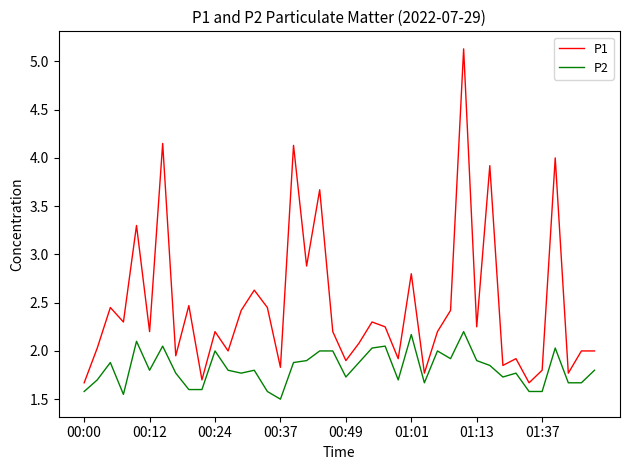

What is the smallest value displayed?

1.5